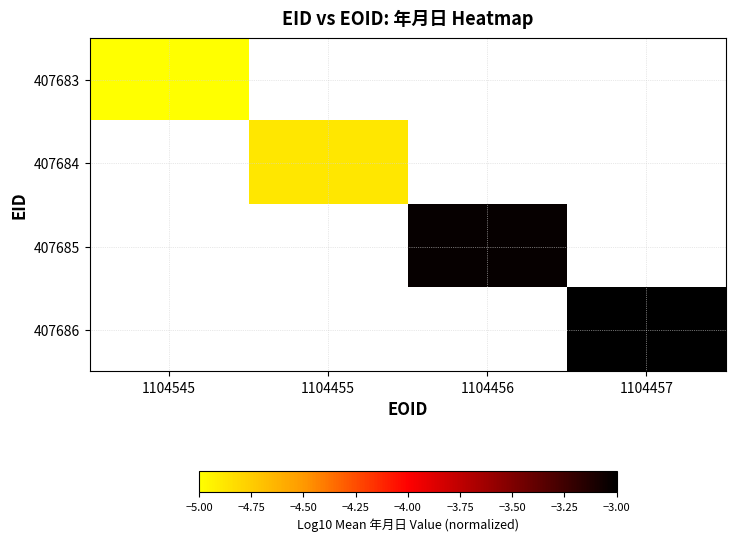

What is the greatest value displayed?

-3.0